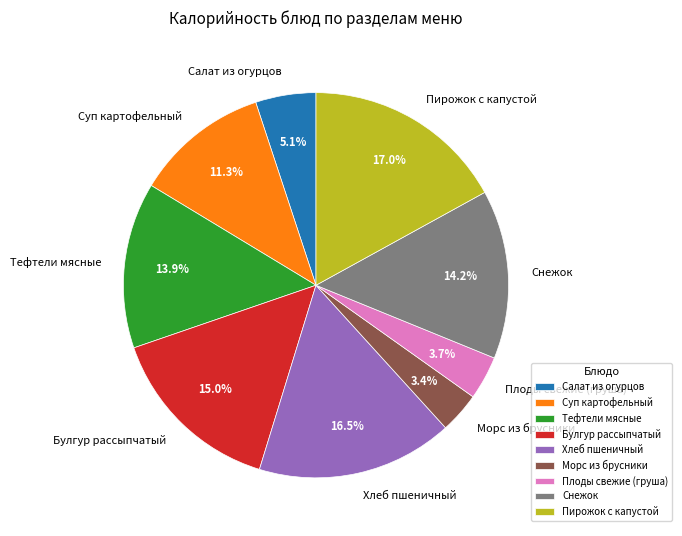

What percentage is NOT represented by Тефтели мясные?

86.1%